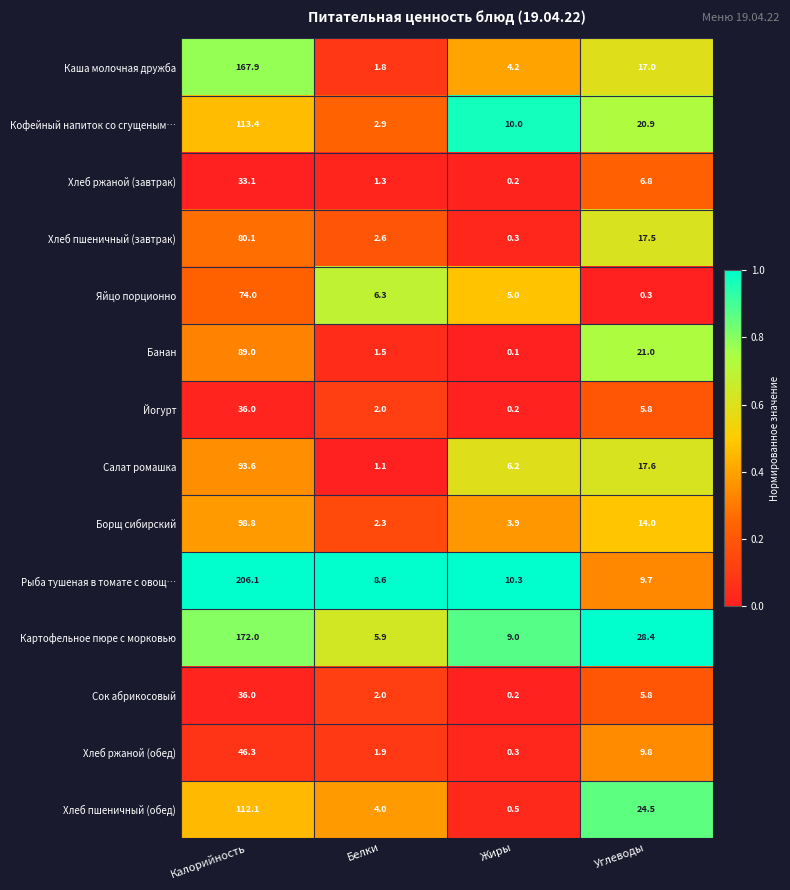

Rank the categories by Каша молочная дружба value from highest to lowest.

Калорийность, Углеводы, Жиры, Белки